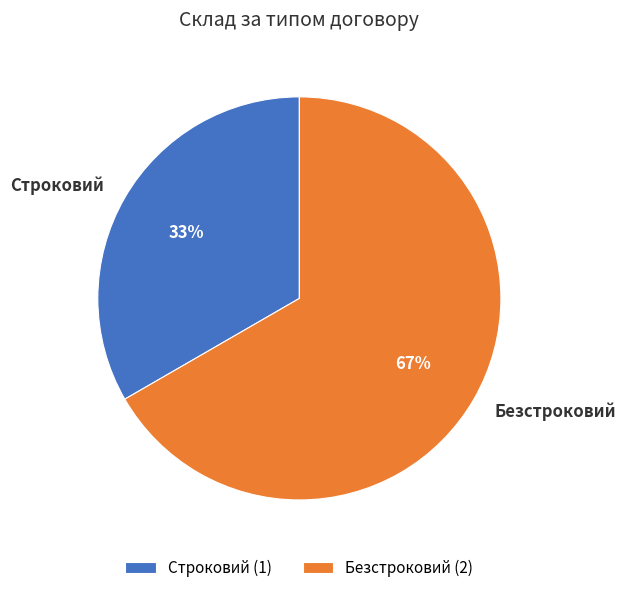

What is the smallest slice in the pie chart?

Строковий